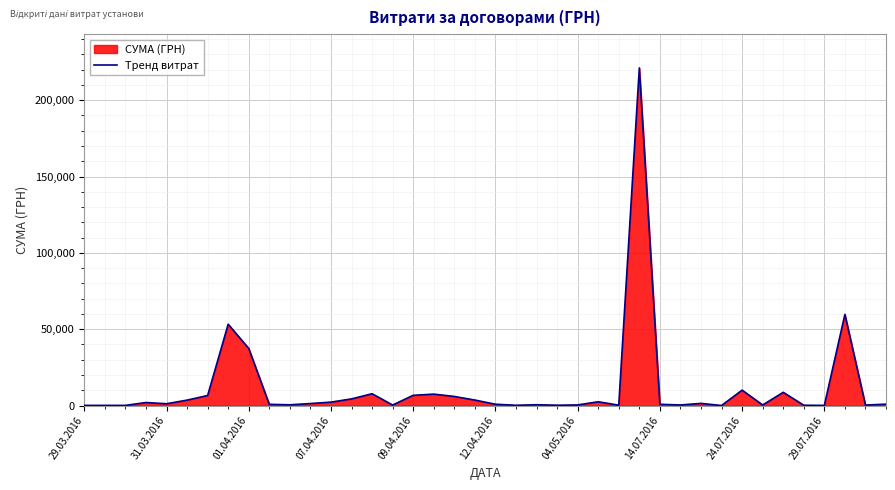

What is the difference between the maximum and minimum values?

221127.3